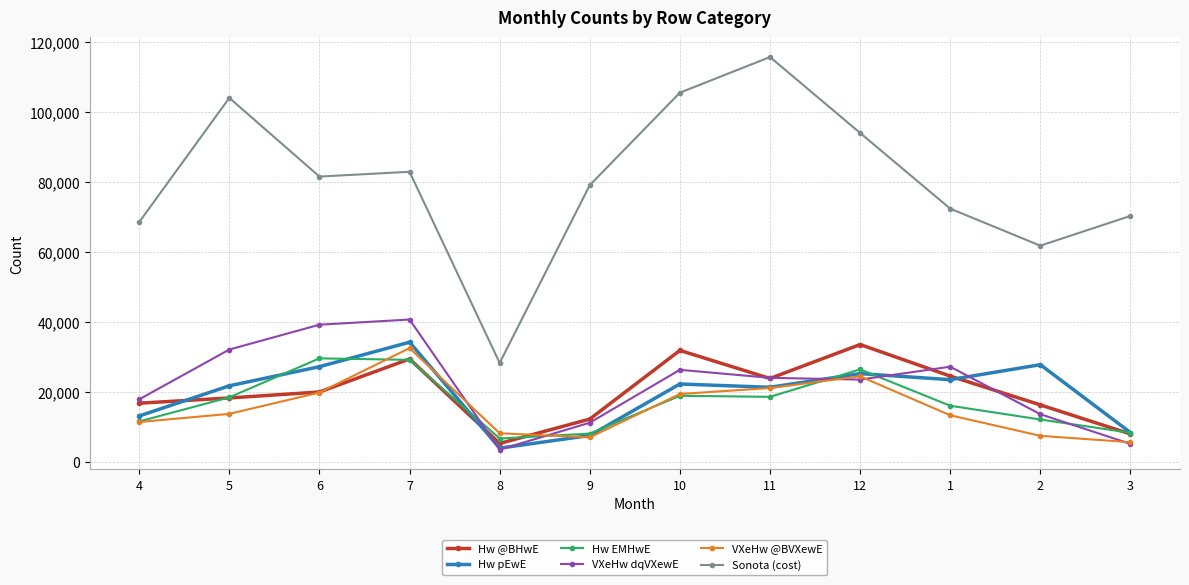

Does the chart display data point markers on the line(s)?

Yes